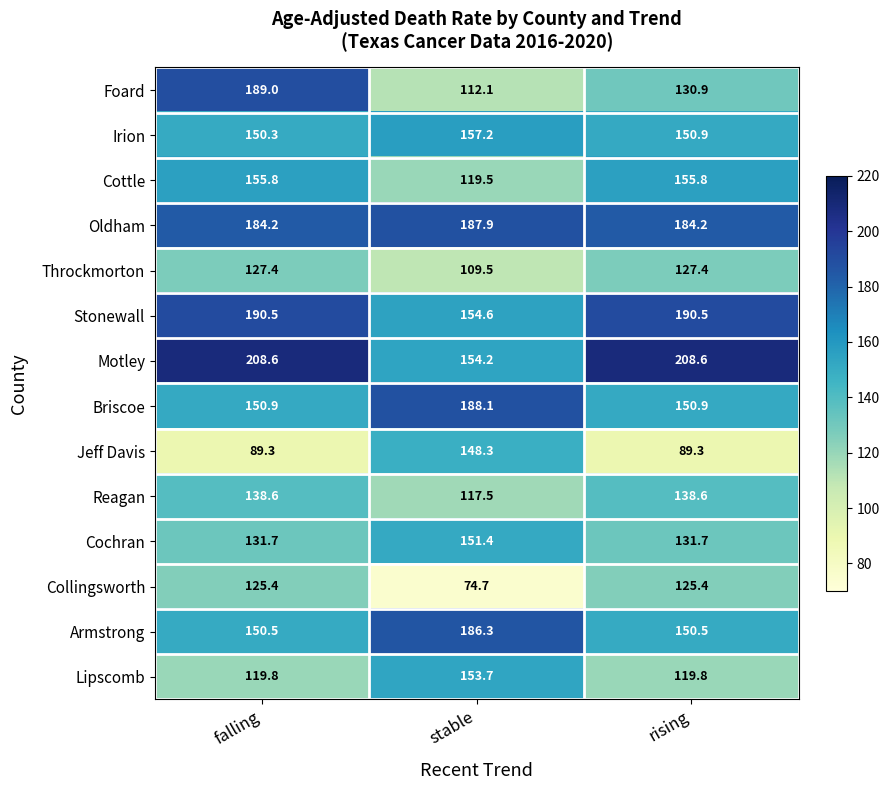

What is the highest value of the Stonewall series?

190.5